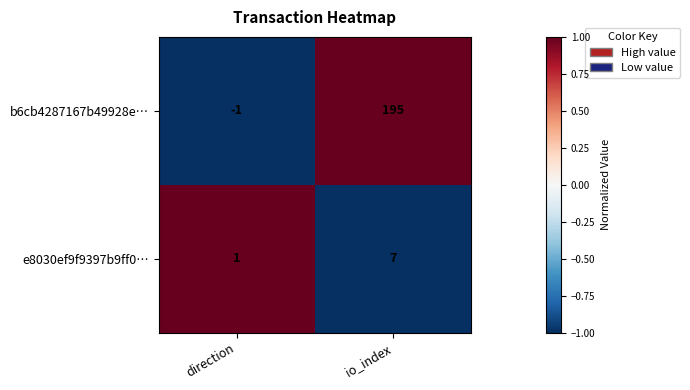

Reading left to right, extract all data points from this chart.

b6cb4287167b49928e…: -1	195
e8030ef9f9397b9ff0…: 1	7